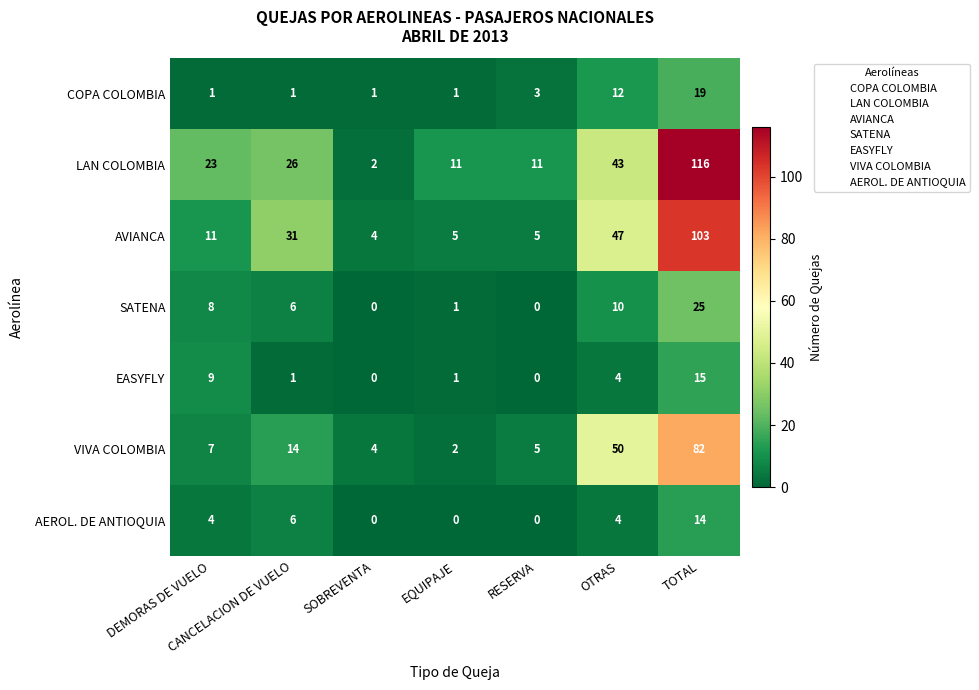

What is the difference between the maximum and minimum values in the AEROL. DE ANTIOQUIA series?

14